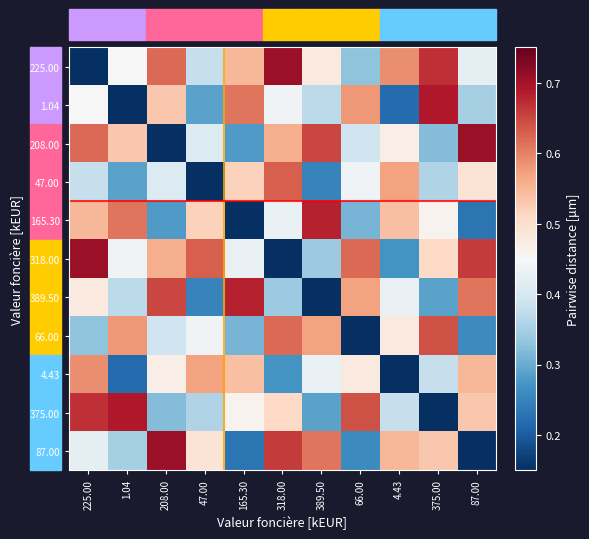

Reading left to right, extract all data points from this chart.

225.00: 225.00=0.0	1.04=0.5	208.00=0.6	47.00=0.4	165.30=0.6	318.00=0.7	389.50=0.5	66.00=0.3	4.43=0.6	375.00=0.7	87.00=0.4
1.04: 225.00=0.5	1.04=0.0	208.00=0.5	47.00=0.3	165.30=0.6	318.00=0.4	389.50=0.4	66.00=0.6	4.43=0.2	375.00=0.7	87.00=0.3
208.00: 225.00=0.6	1.04=0.5	208.00=0.0	47.00=0.4	165.30=0.3	318.00=0.6	389.50=0.7	66.00=0.4	4.43=0.5	375.00=0.3	87.00=0.7
47.00: 225.00=0.4	1.04=0.3	208.00=0.4	47.00=0.0	165.30=0.5	318.00=0.6	389.50=0.2	66.00=0.4	4.43=0.6	375.00=0.4	87.00=0.5
165.30: 225.00=0.6	1.04=0.6	208.00=0.3	47.00=0.5	165.30=0.0	318.00=0.4	389.50=0.7	66.00=0.3	4.43=0.5	375.00=0.5	87.00=0.2
318.00: 225.00=0.7	1.04=0.4	208.00=0.6	47.00=0.6	165.30=0.4	318.00=0.0	389.50=0.3	66.00=0.6	4.43=0.3	375.00=0.5	87.00=0.7
389.50: 225.00=0.5	1.04=0.4	208.00=0.7	47.00=0.2	165.30=0.7	318.00=0.3	389.50=0.0	66.00=0.6	4.43=0.4	375.00=0.3	87.00=0.6
66.00: 225.00=0.3	1.04=0.6	208.00=0.4	47.00=0.4	165.30=0.3	318.00=0.6	389.50=0.6	66.00=0.0	4.43=0.5	375.00=0.6	87.00=0.3
4.43: 225.00=0.6	1.04=0.2	208.00=0.5	47.00=0.6	165.30=0.5	318.00=0.3	389.50=0.4	66.00=0.5	4.43=0.0	375.00=0.4	87.00=0.6
375.00: 225.00=0.7	1.04=0.7	208.00=0.3	47.00=0.4	165.30=0.5	318.00=0.5	389.50=0.3	66.00=0.6	4.43=0.4	375.00=0.0	87.00=0.5
87.00: 225.00=0.4	1.04=0.3	208.00=0.7	47.00=0.5	165.30=0.2	318.00=0.7	389.50=0.6	66.00=0.3	4.43=0.6	375.00=0.5	87.00=0.0